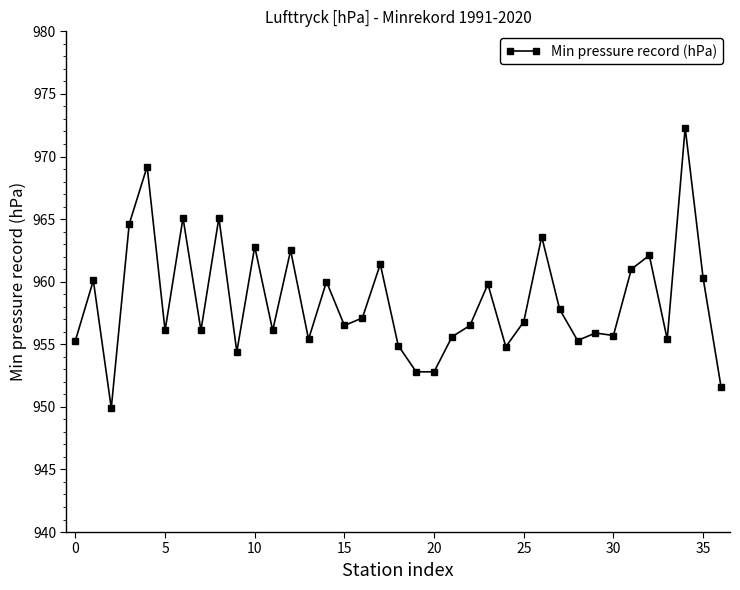

Does the chart have visible grid lines?

No